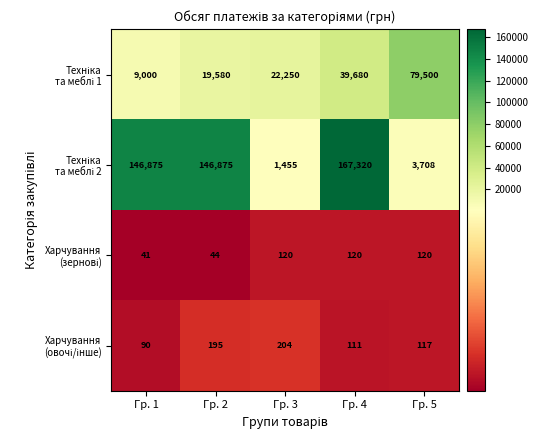

At which category is the sum across all series the highest?

Гр. 4